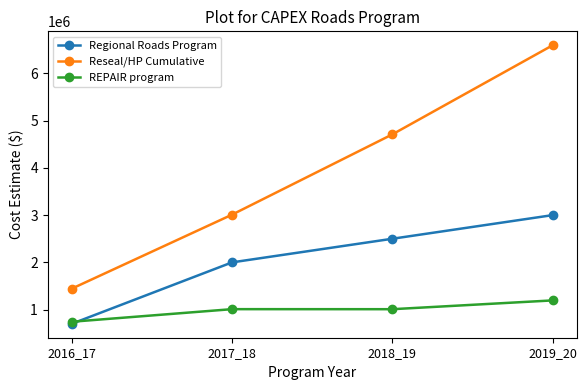

At which label is Reseal/HP Cumulative closest to 4019137?

2018_19